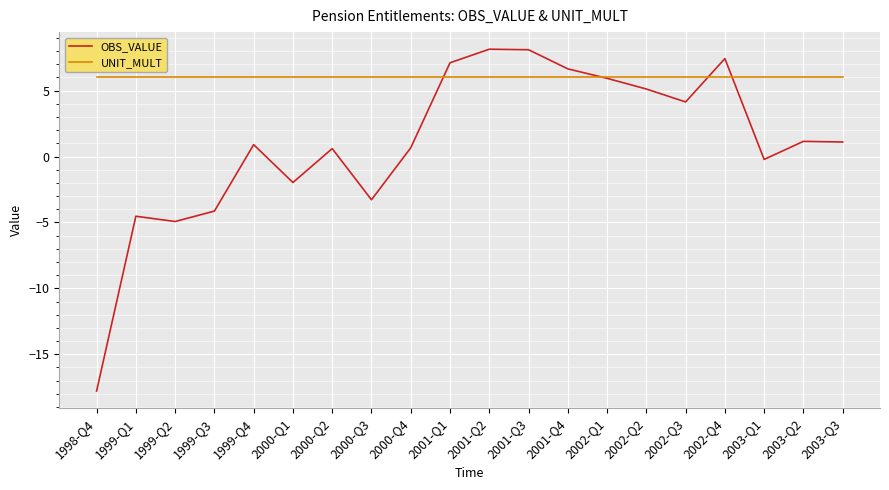

Which series changed the most between 1999-Q4 and 2001-Q2?

OBS_VALUE